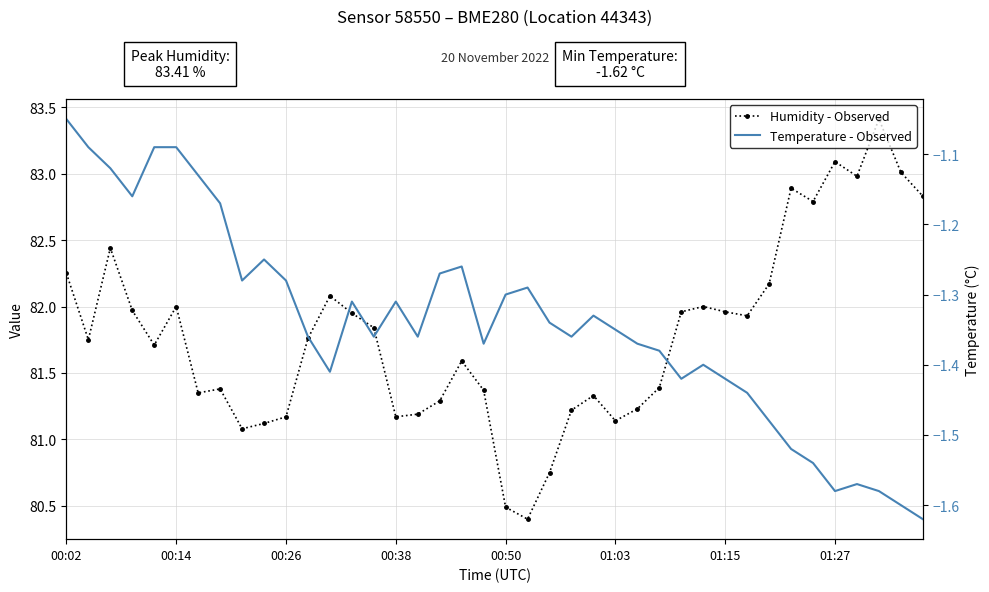

What position from the left is 13?

14